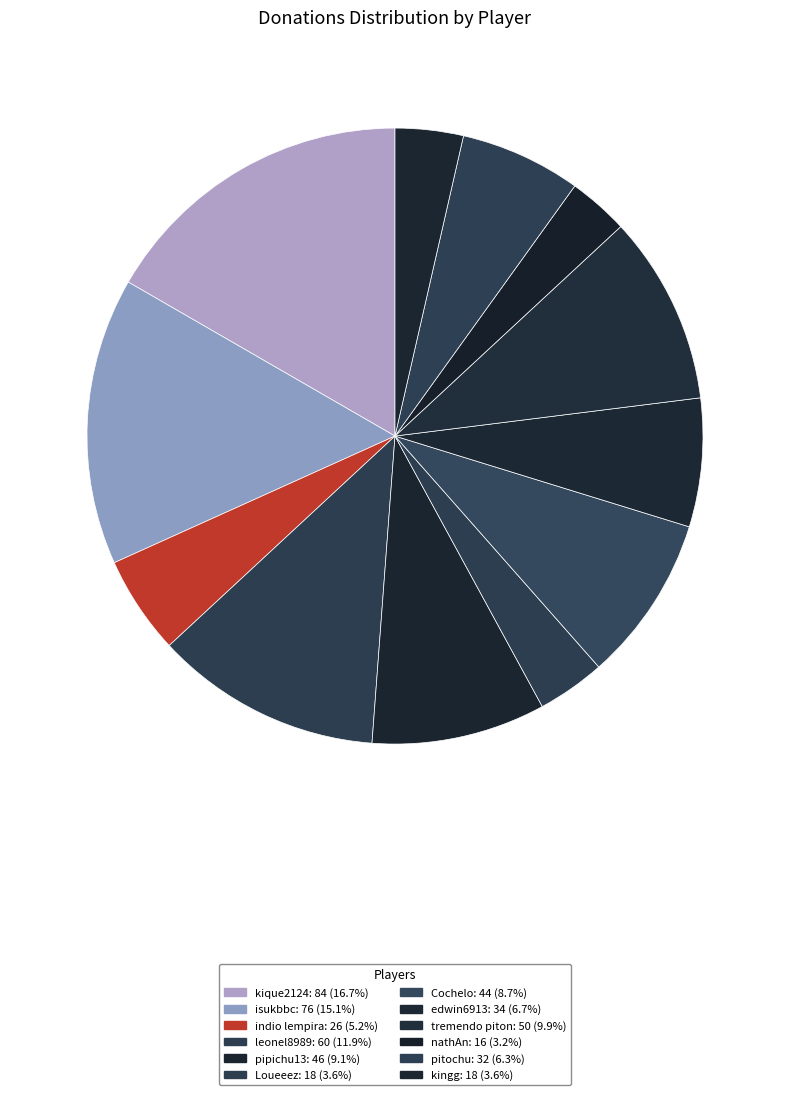

Combined, do pipichu13 and Cochelo account for over 50%?

No